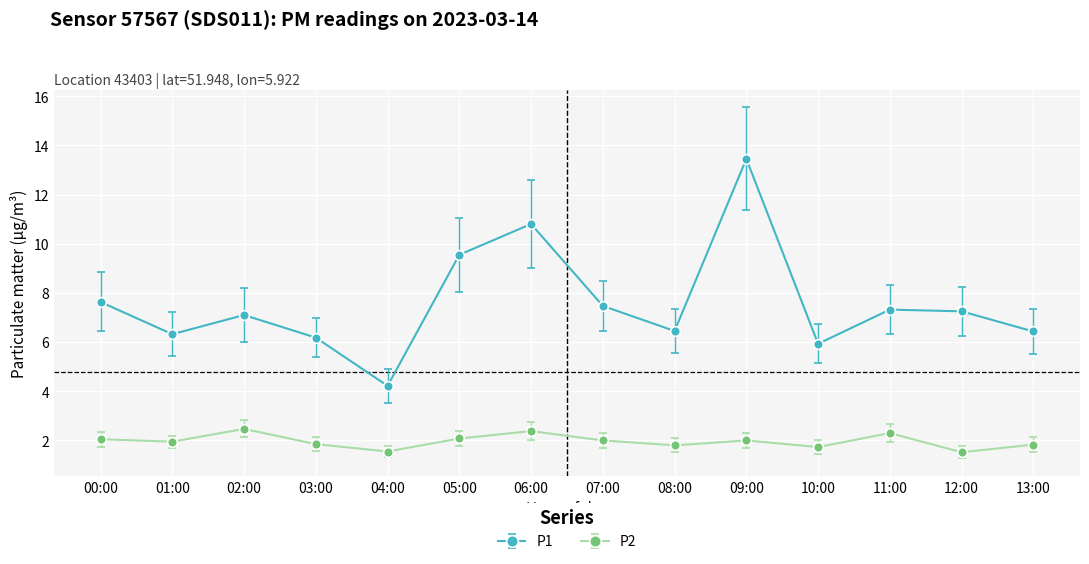

What is the difference between the highest and lowest values at 12:00?

5.7